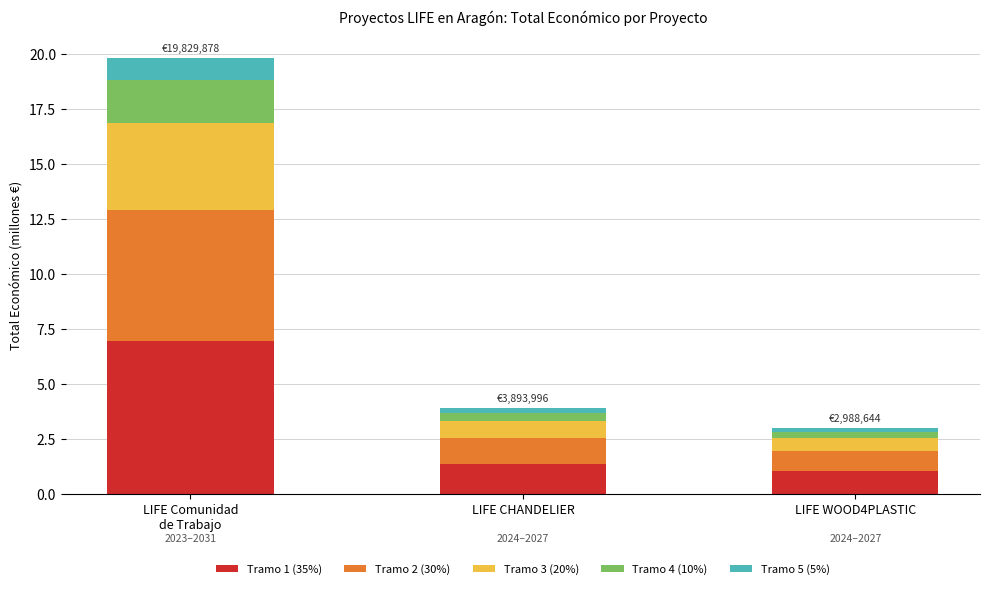

What is the difference between the maximum and second lowest values in the Tramo 1 (35%) series?

5.6